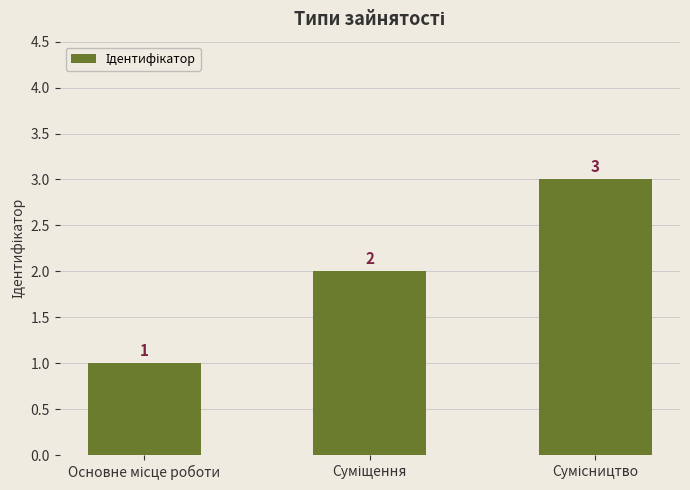

What is the value of the 3rd bar from the left?

3